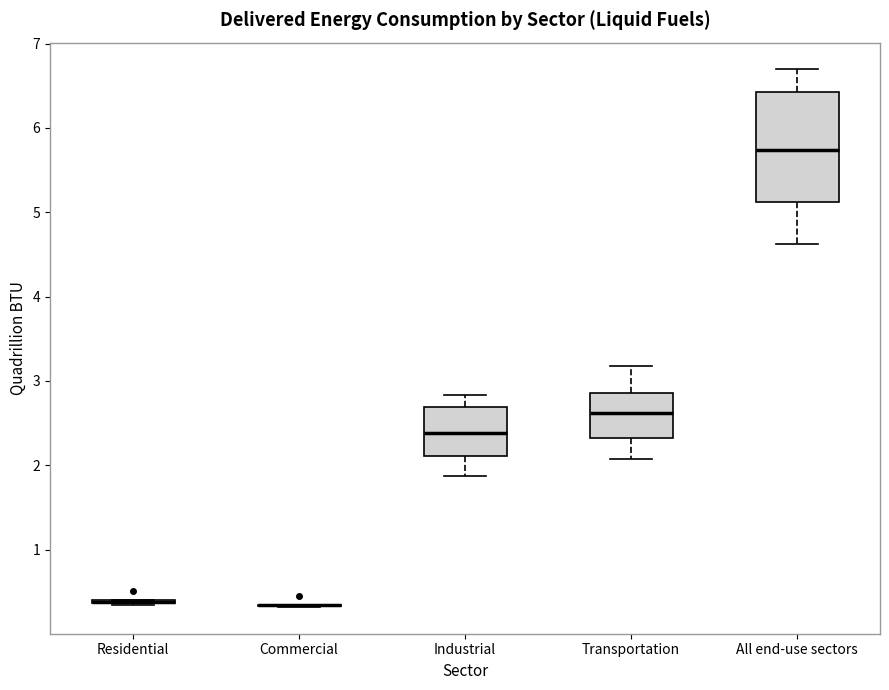

Reading left to right, read every box against the y-axis: the position of its median line, the range the box covers, and the ends of its whiskers. The values are not printed on the chart, so give them approximately, as read against the axis.

Residential: box collapsed to a line at 0.4, whiskers 0.3 to 0.4
Commercial: box collapsed to a line at 0.3, whiskers 0.3 to 0.3
Industrial: median 2.4, box 2.1 to 2.7, whiskers 1.9 to 2.8
Transportation: median 2.6, box 2.3 to 2.9, whiskers 2.1 to 3.2
All end-use sectors: median 5.7, box 5.1 to 6.4, whiskers 4.6 to 6.7